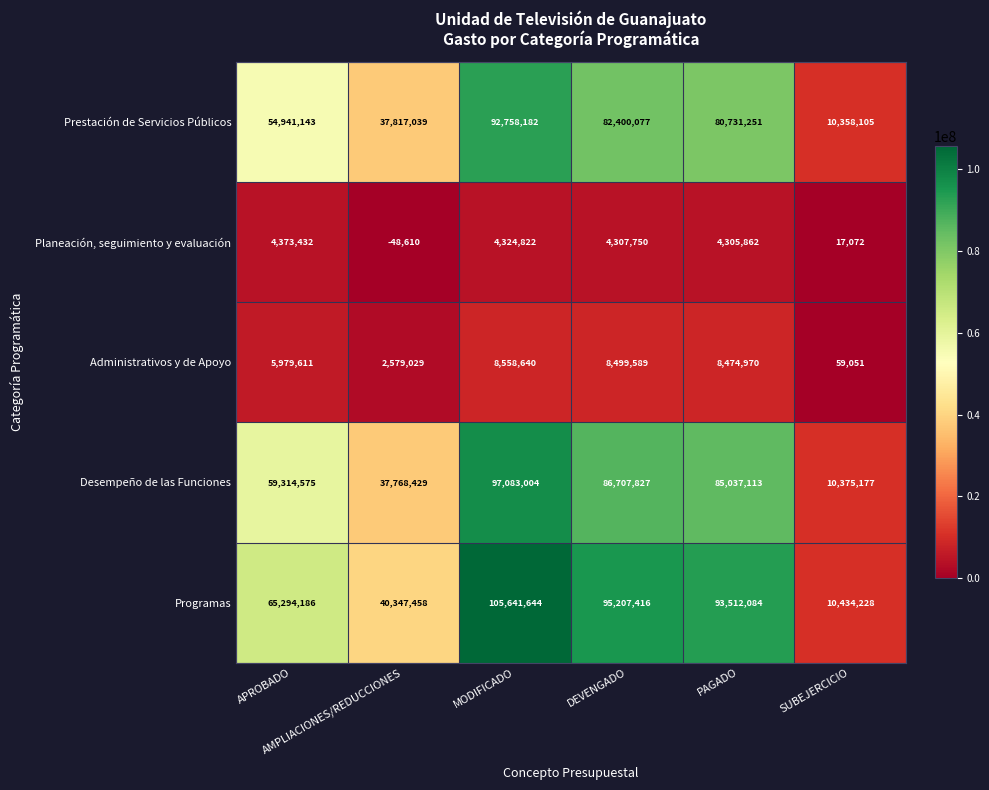

Which series has the widest spread of values?

Programas